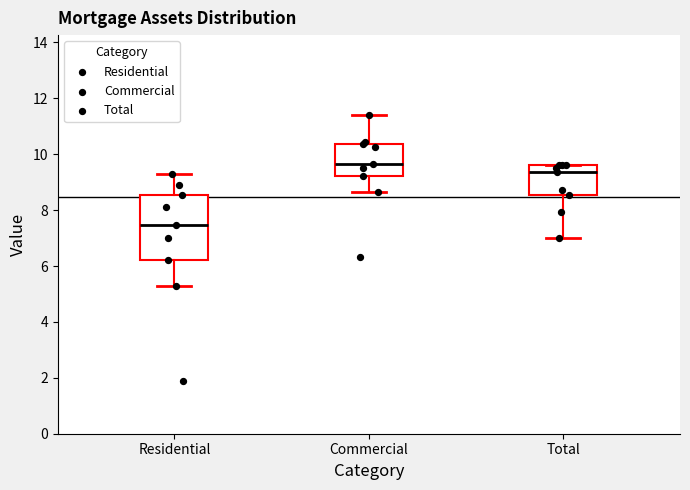

Reading left to right, read every box against the y-axis: the position of its median line, the range the box covers, and the ends of its whiskers. The values are not printed on the chart, so give them approximately, as read against the axis.

Residential: median 7.4, box 6.2 to 8.6, whiskers 5.4 to 9.2
Commercial: median 9.6, box 9.2 to 10.4, whiskers 8.6 to 11.4
Total: median 9.4, box 8.6 to 9.6, whiskers 7.0 to 9.6